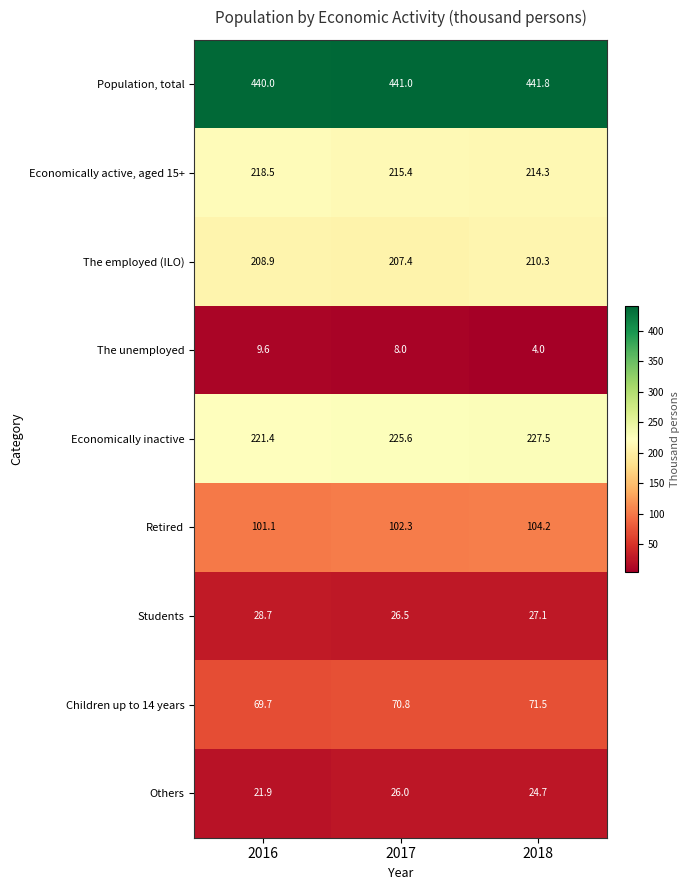

Where is Population, total nearest to the value 440?

2016